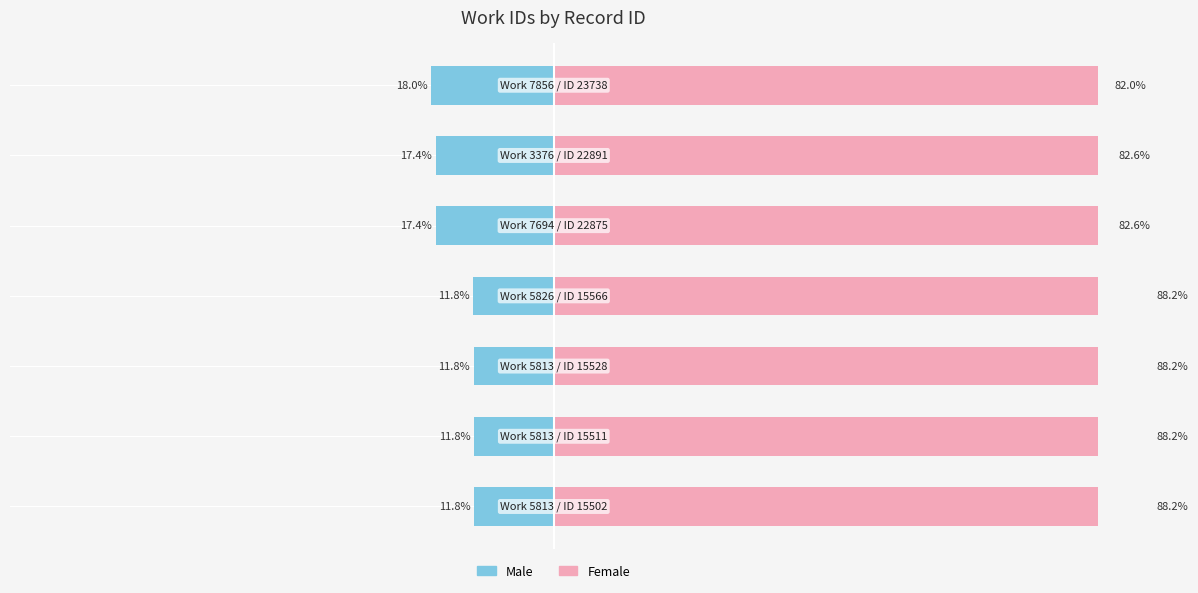

Rank the series by their maximum value, from lowest to highest.

Male, Female